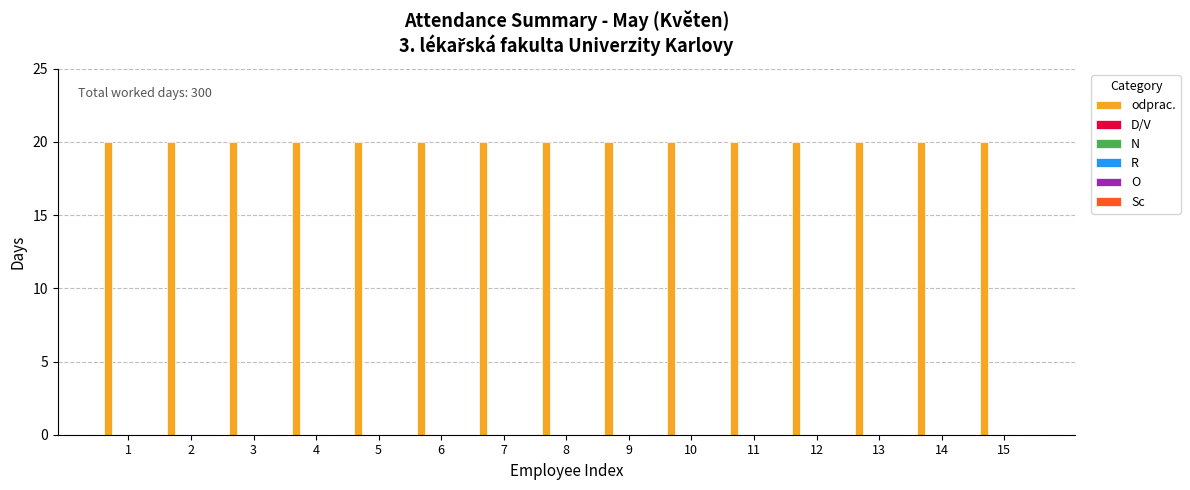

Between 10 and 15, which series saw the biggest shift?

odprac.